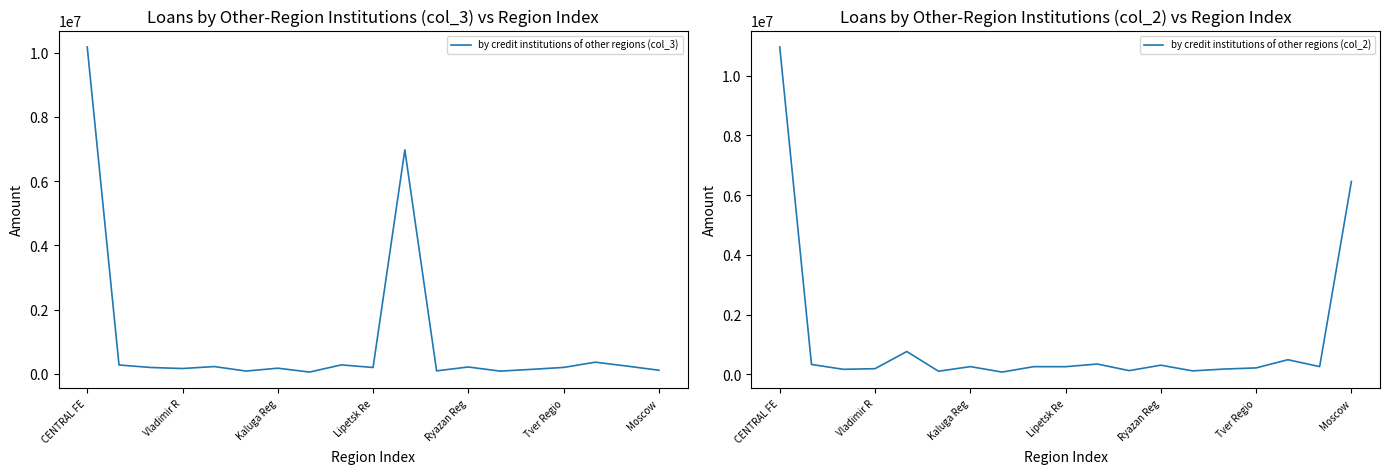

In by credit institutions of other regions (col_3), how many points are higher than both neighbors (excluding endpoints)?

6